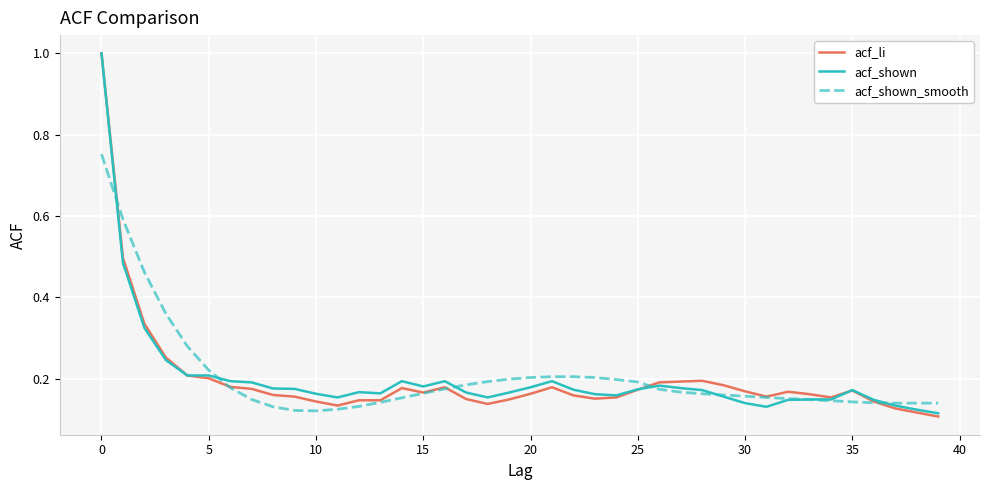

What is the maximum value shown in the chart?

1.0